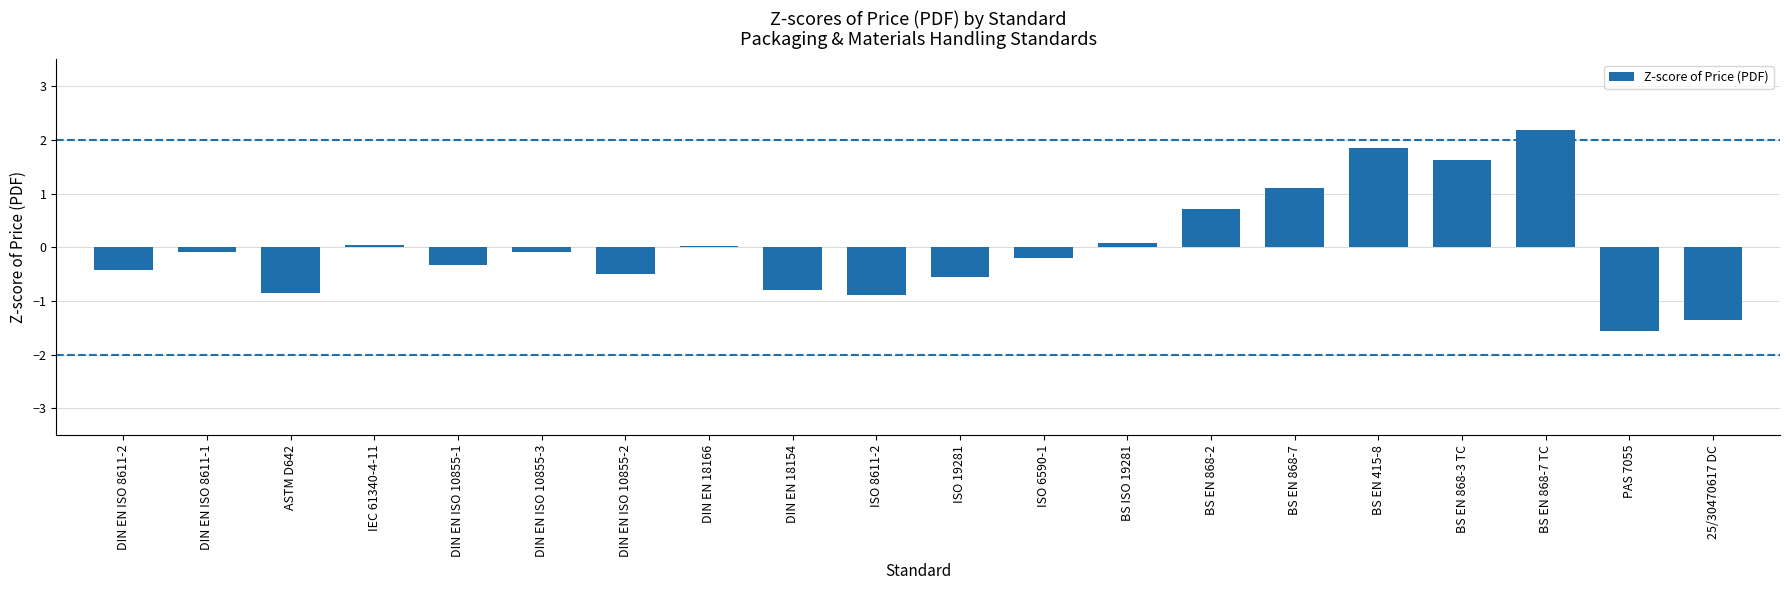

At which label does the data first exceed 0?

IEC 61340-4-11